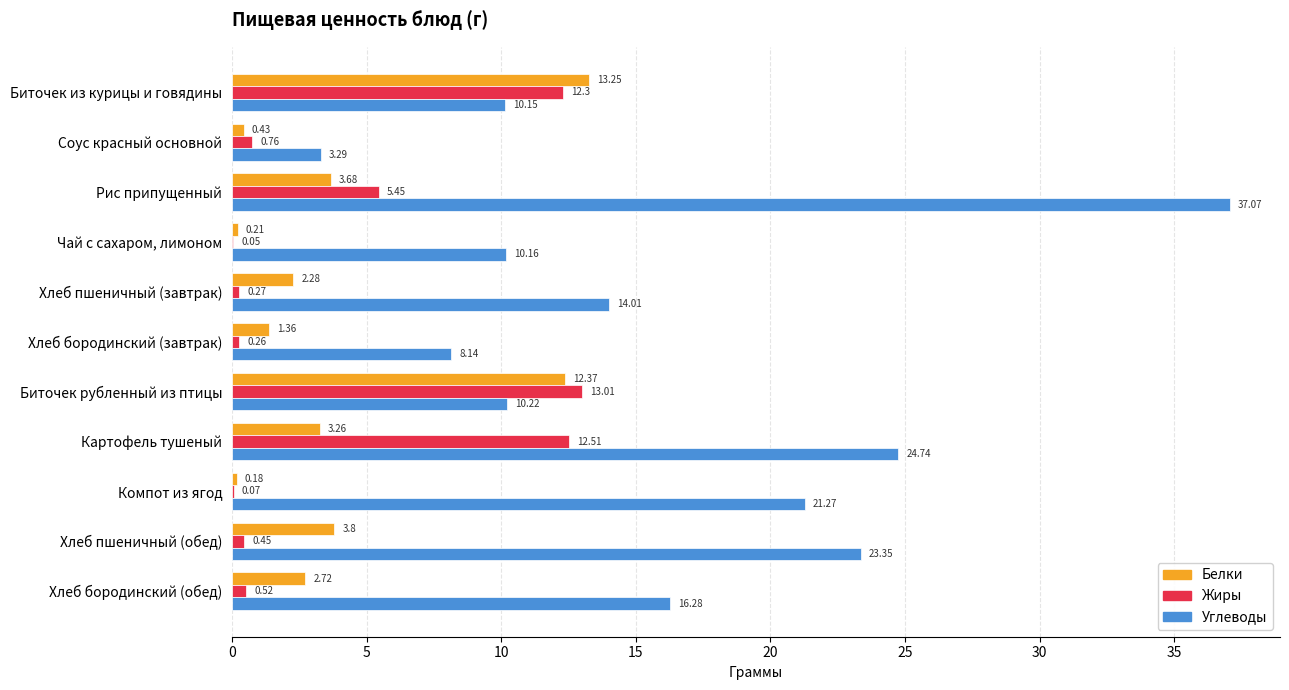

Which series changed the most between Хлеб бородинский (завтрак) and Хлеб пшеничный (обед)?

Углеводы